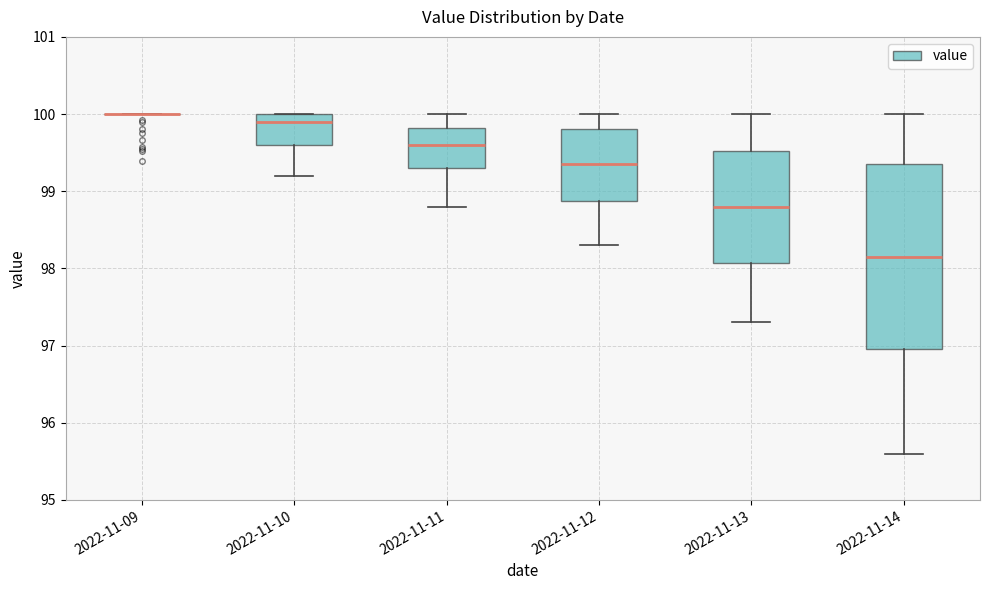

Reading left to right, read every box against the y-axis: the position of its median line, the range the box covers, and the ends of its whiskers. The values are not printed on the chart, so give them approximately, as read against the axis.

2022-11-09: box collapsed to a line at 100.0, whiskers 100.0 to 100.0
2022-11-10: median 99.9, box 99.6 to 100.0, whiskers 99.2 to 100.0
2022-11-11: median 99.6, box 99.3 to 99.8, whiskers 98.8 to 100.0
2022-11-12: median 99.4, box 98.9 to 99.8, whiskers 98.3 to 100.0
2022-11-13: median 98.8, box 98.1 to 99.5, whiskers 97.3 to 100.0
2022-11-14: median 98.2, box 97.0 to 99.4, whiskers 95.6 to 100.0